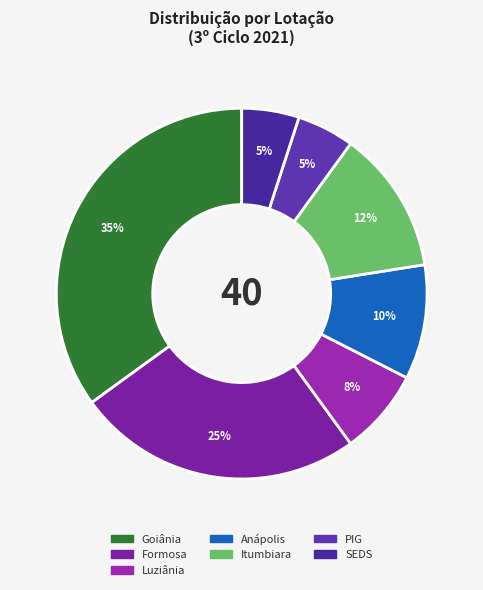

How many slices are in this pie chart?

7